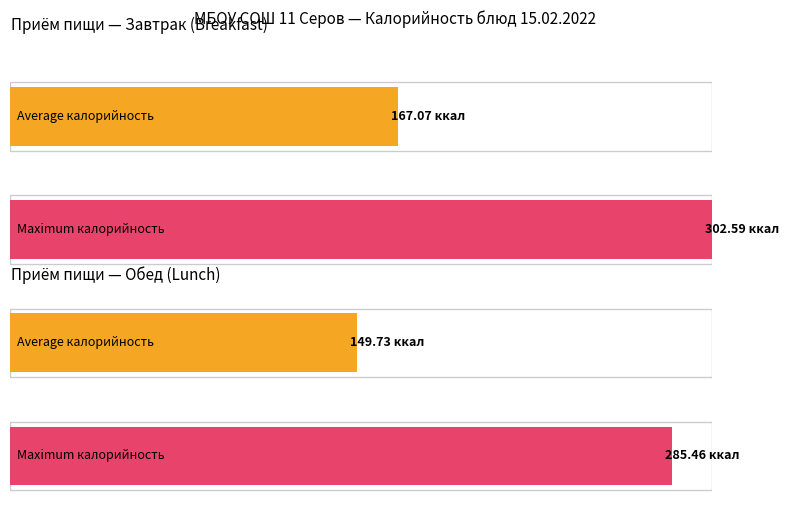

True or false: Жиры has a value of 4.9 at 5.

False